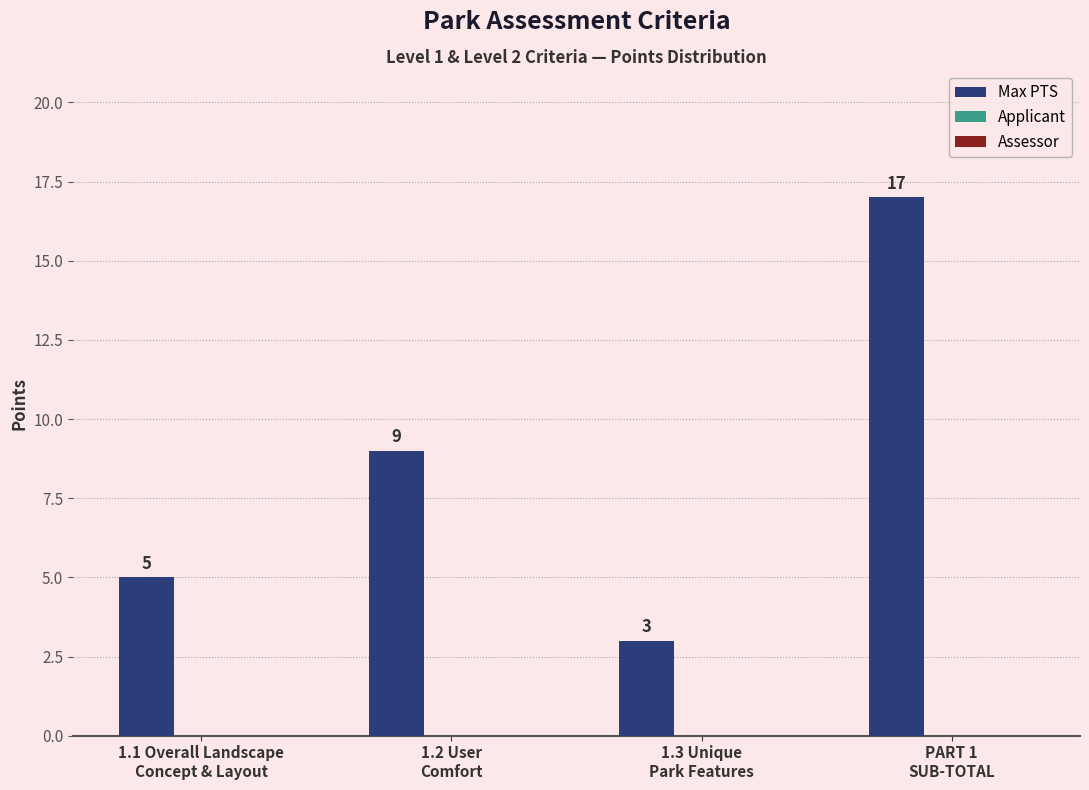

What is the difference between the maximum and minimum values?

14